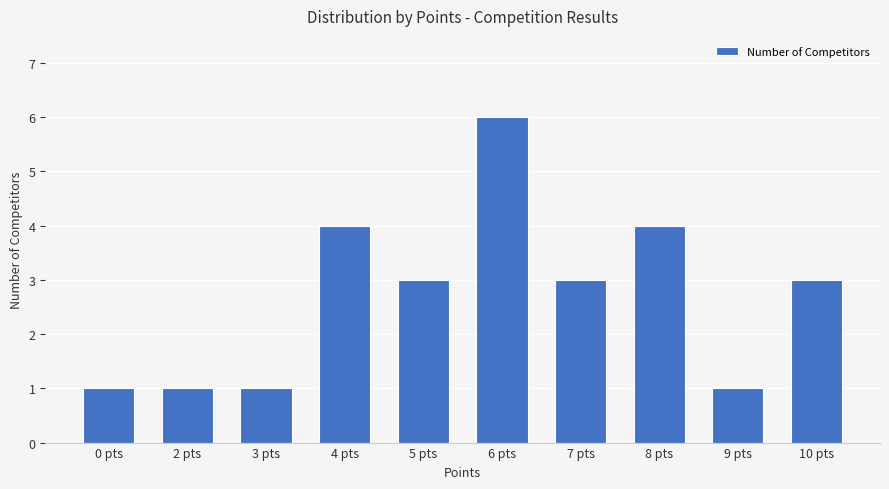

Reading left to right, what are all the values shown in this chart?

1	1	1	4	3	6	3	4	1	3